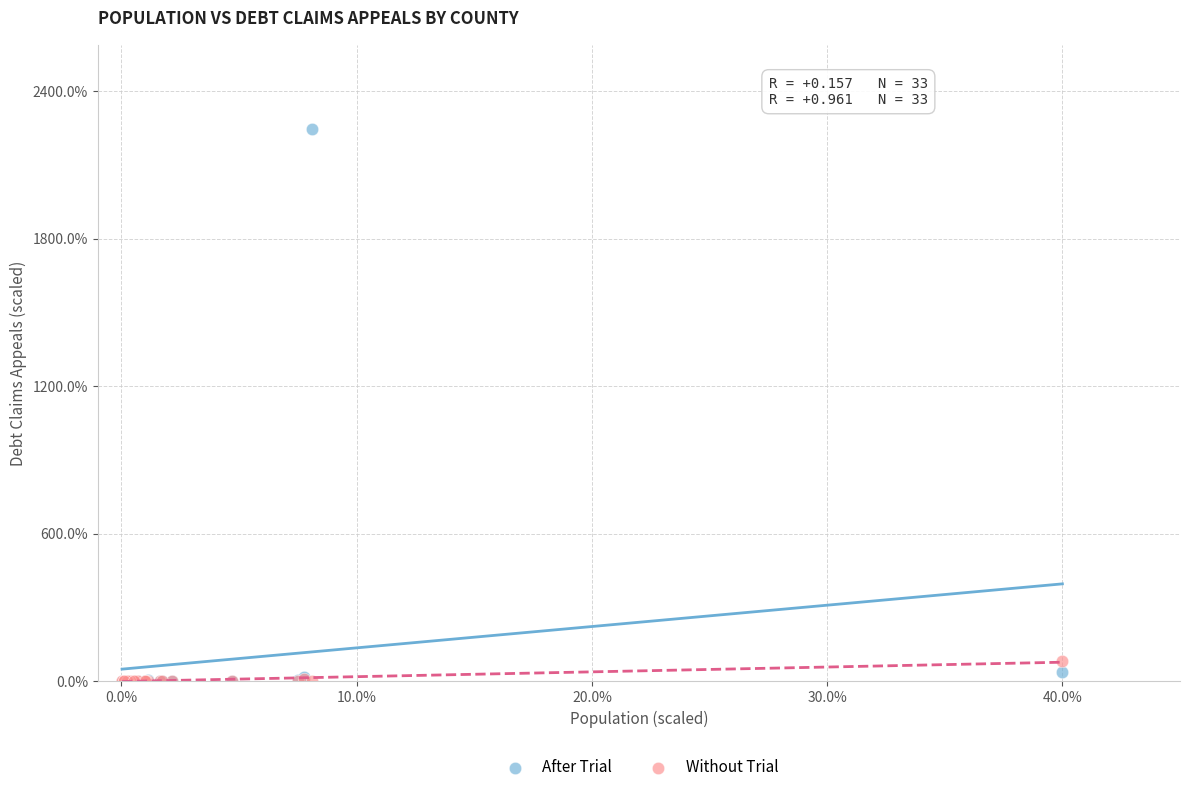

What are all the series names shown in the legend?

After Trial, Without Trial